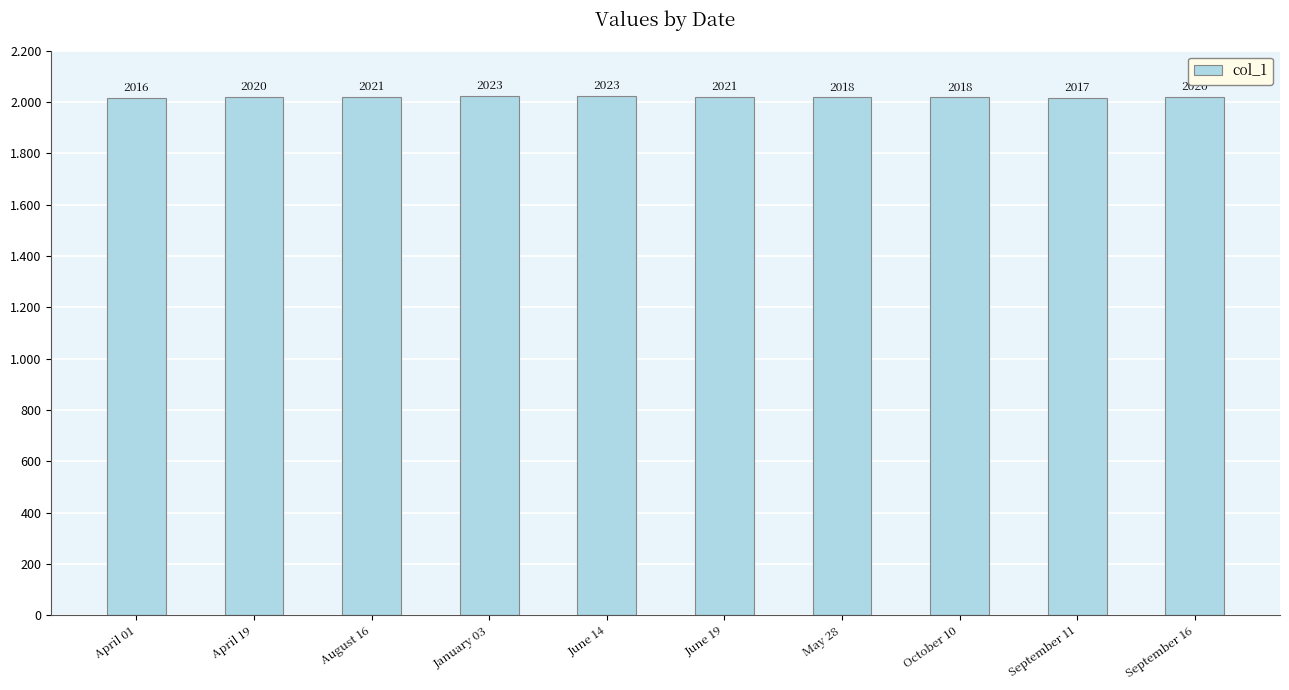

Where is the data nearest to the value 2019?

April 19